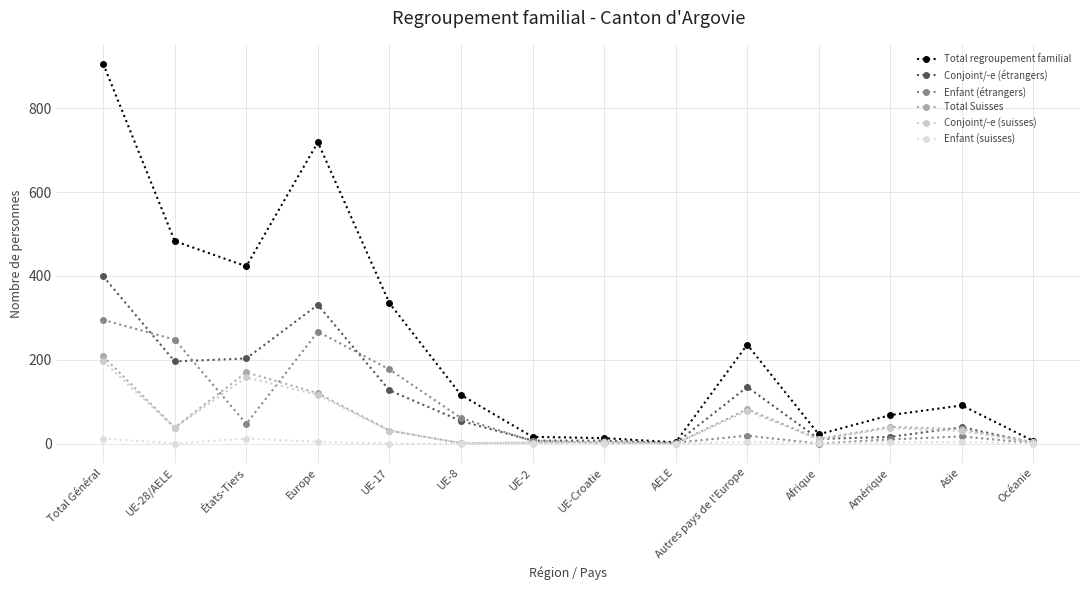

At UE-8, list the series in order from largest to smallest.

Total regroupement familial, Enfant (étrangers), Conjoint/-e (étrangers), Total Suisses, Conjoint/-e (suisses), Enfant (suisses)